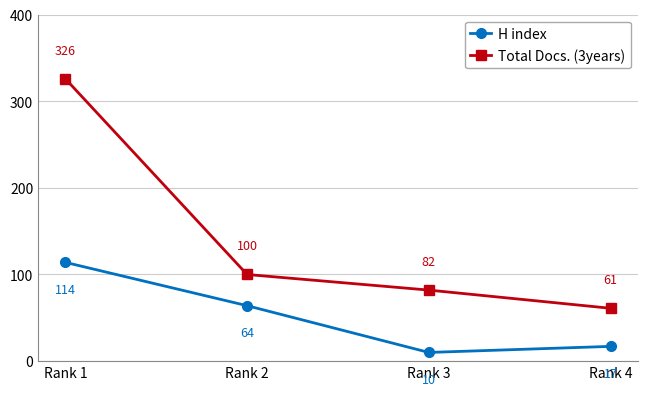

At how many categories does at least one series exceed 266?

1